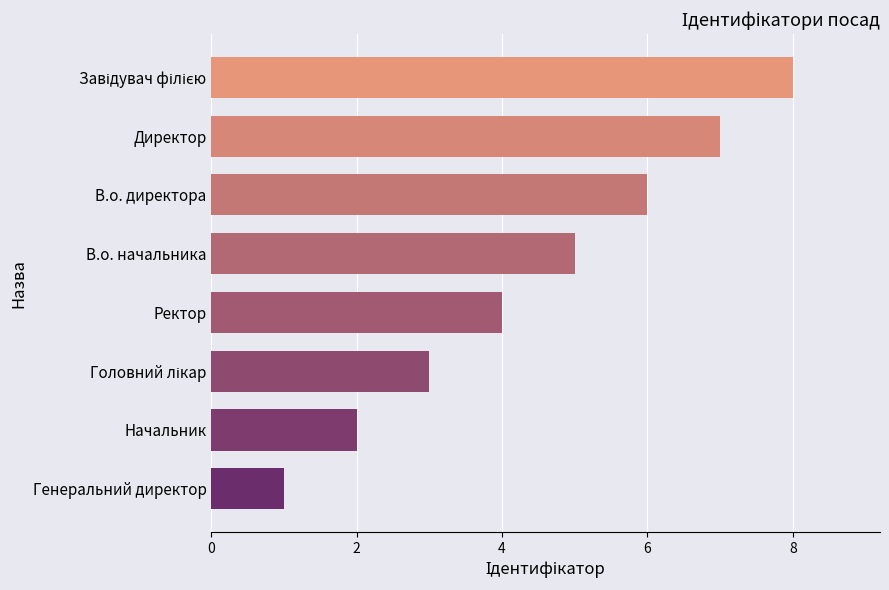

Count the values in the range 3 to 7.

5